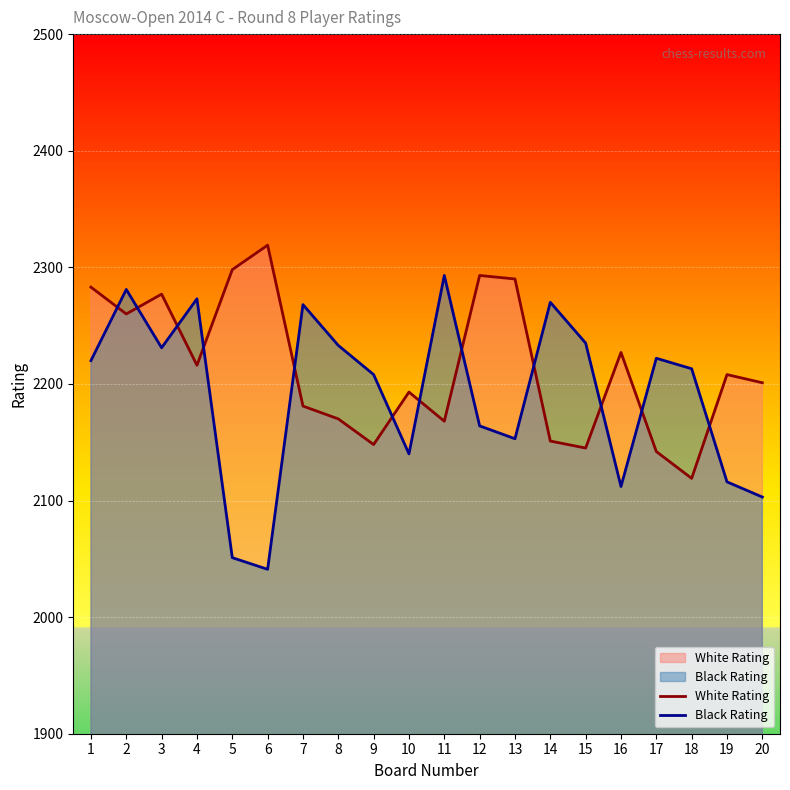

Where does the White Rating series first go above 2208?

1